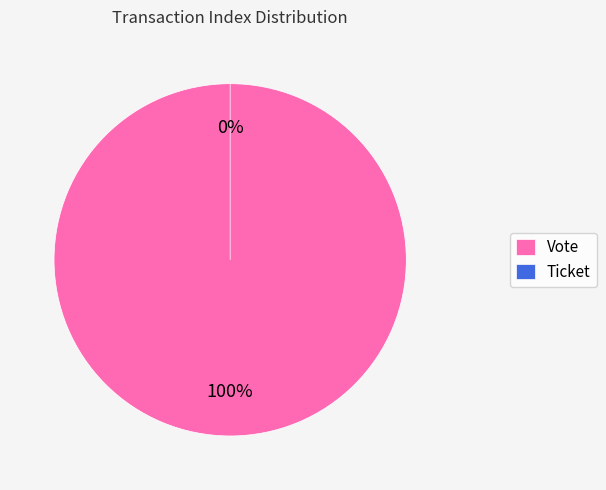

How many segments does this pie chart have?

2